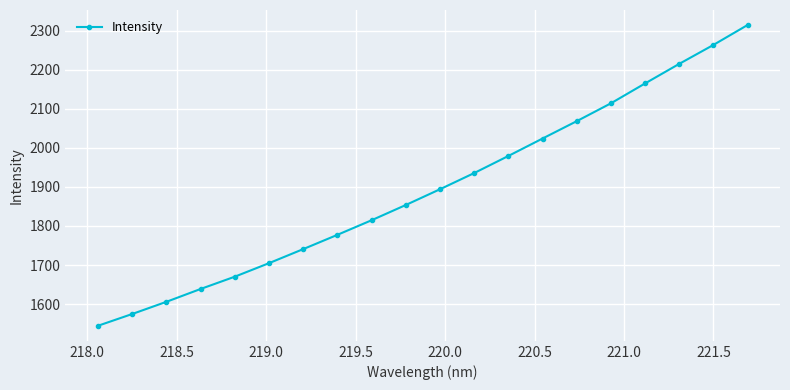

What is the value of the 12th point from the left?

1935.5